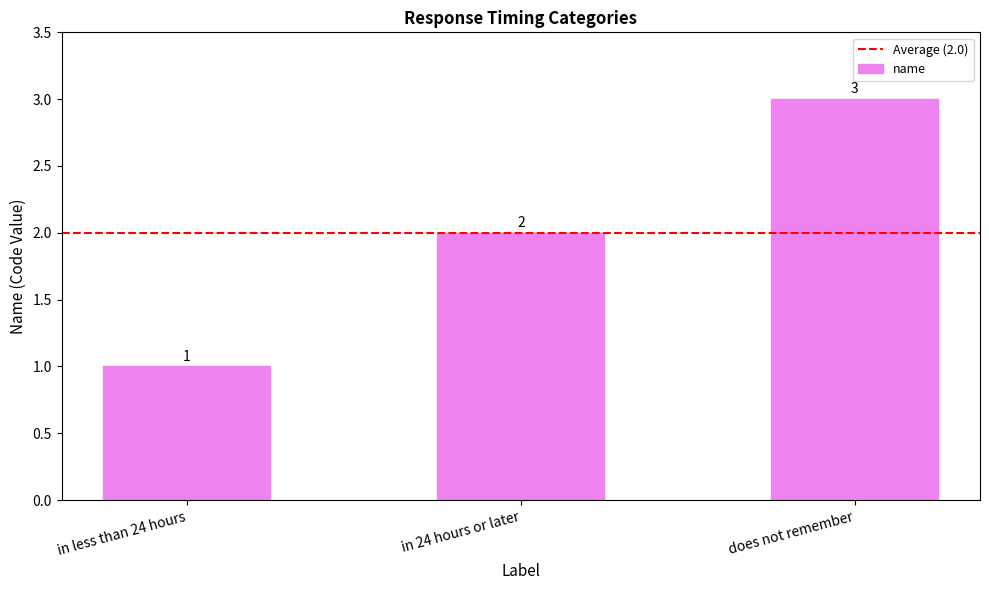

What is the label of the 1st bar from the left?

in less than 24 hours